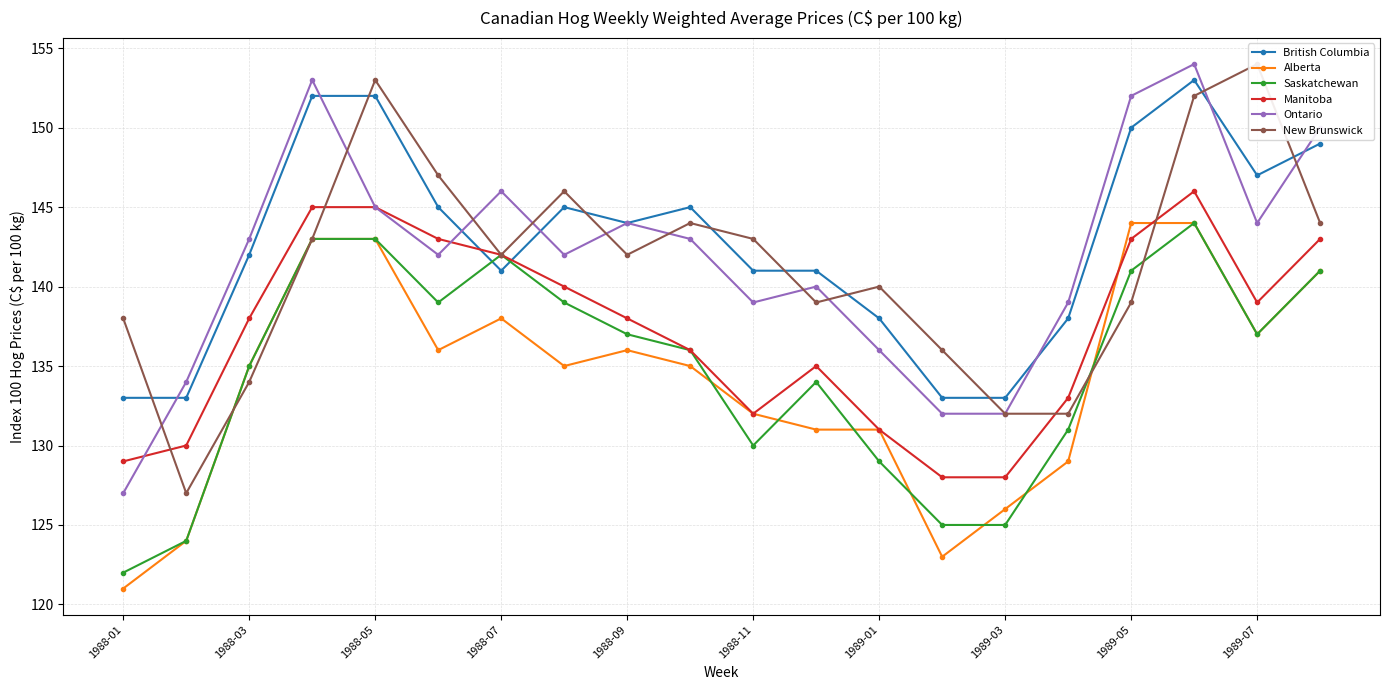

Which series has the widest spread of values?

Ontario